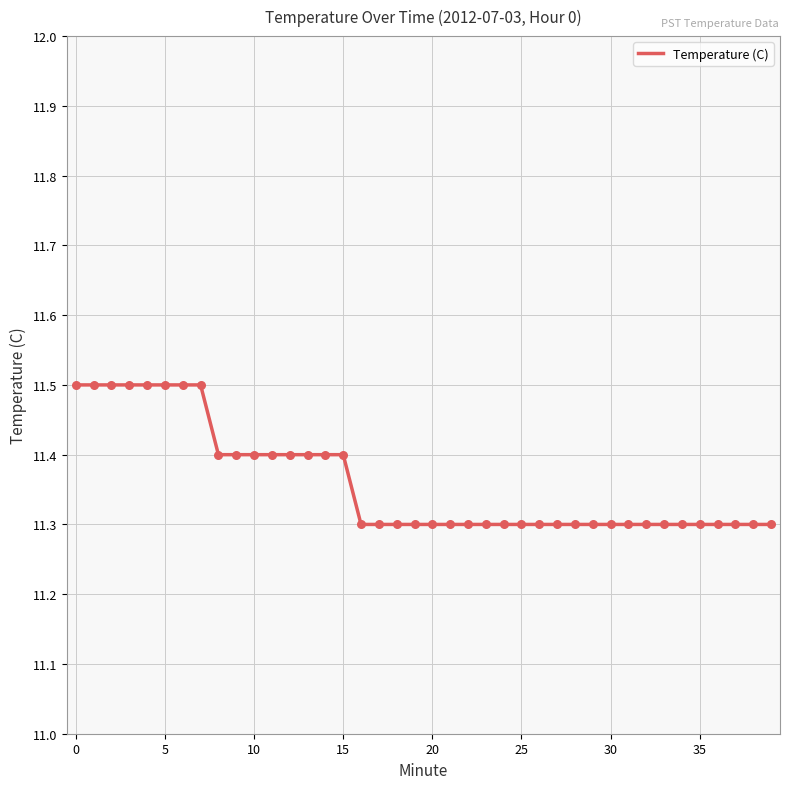

What is the smallest value displayed?

11.3